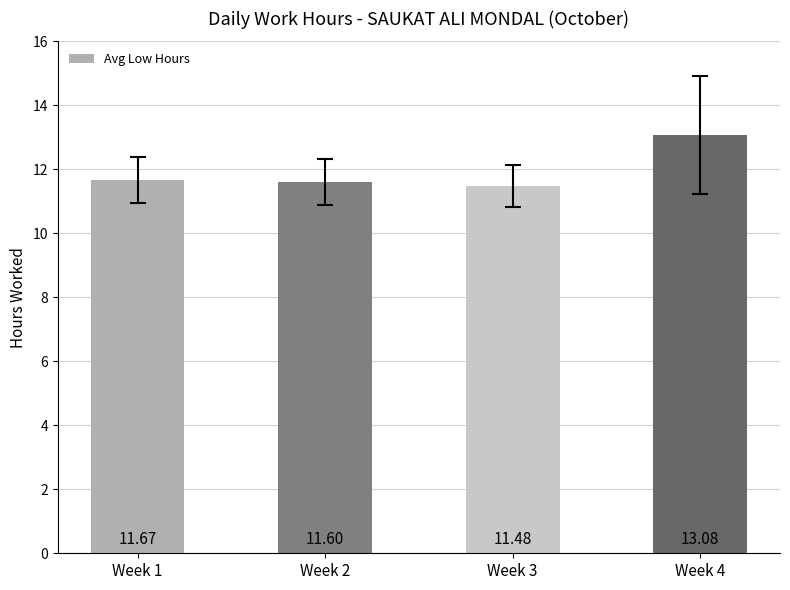

Which label corresponds to the smallest value in the chart?

Week 3